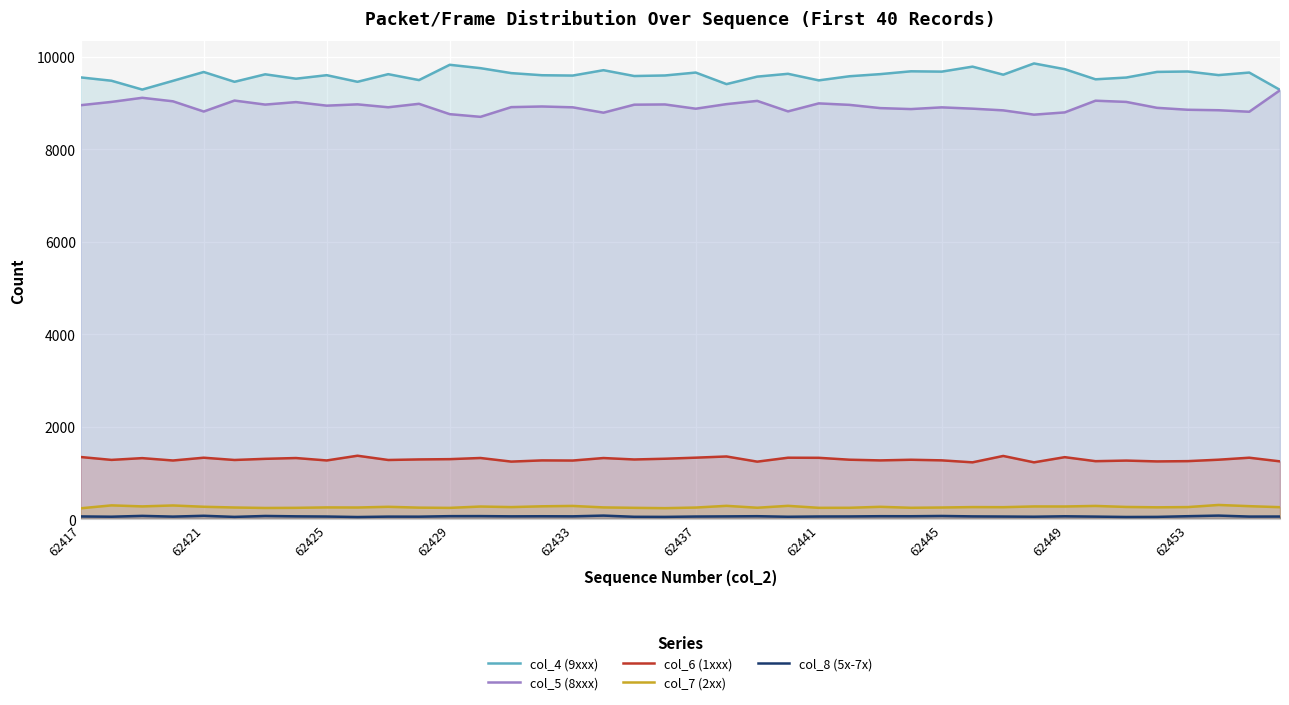

At 19, list the series in order from smallest to largest.

col_8 (5x-7x), col_7 (2xx), col_6 (1xxx), col_5 (8xxx), col_4 (9xxx)